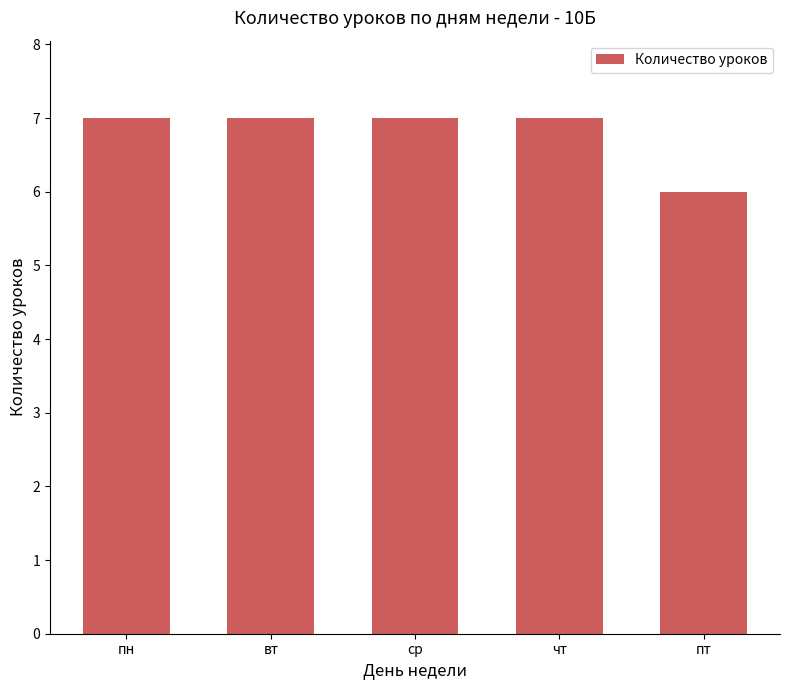

The value at ср is 7. True or false?

True